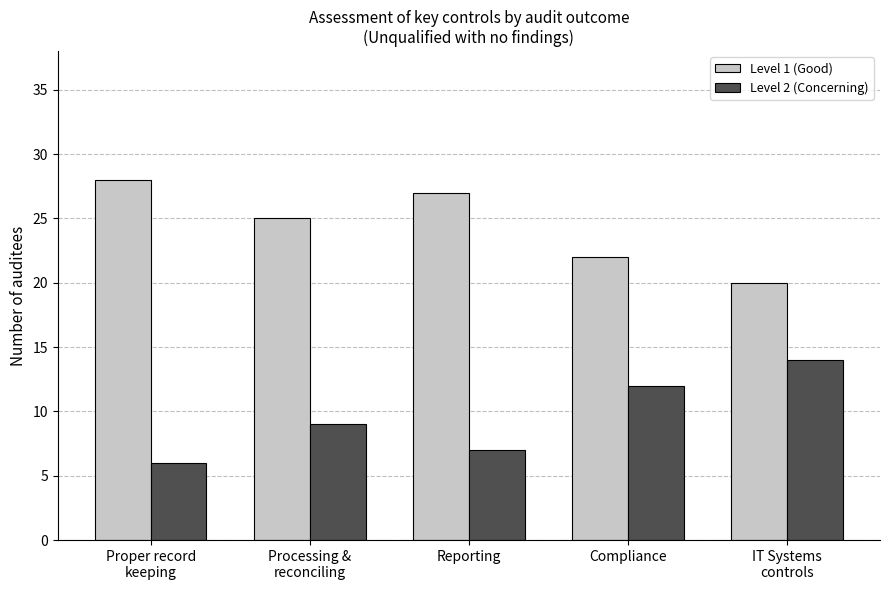

Reading left to right, list all the values displayed in this chart.

Level 1 (Good): Proper record
keeping=28	Processing &
reconciling=25	Reporting=27	Compliance=22	IT Systems
controls=20
Level 2 (Concerning): Proper record
keeping=6	Processing &
reconciling=9	Reporting=7	Compliance=12	IT Systems
controls=14